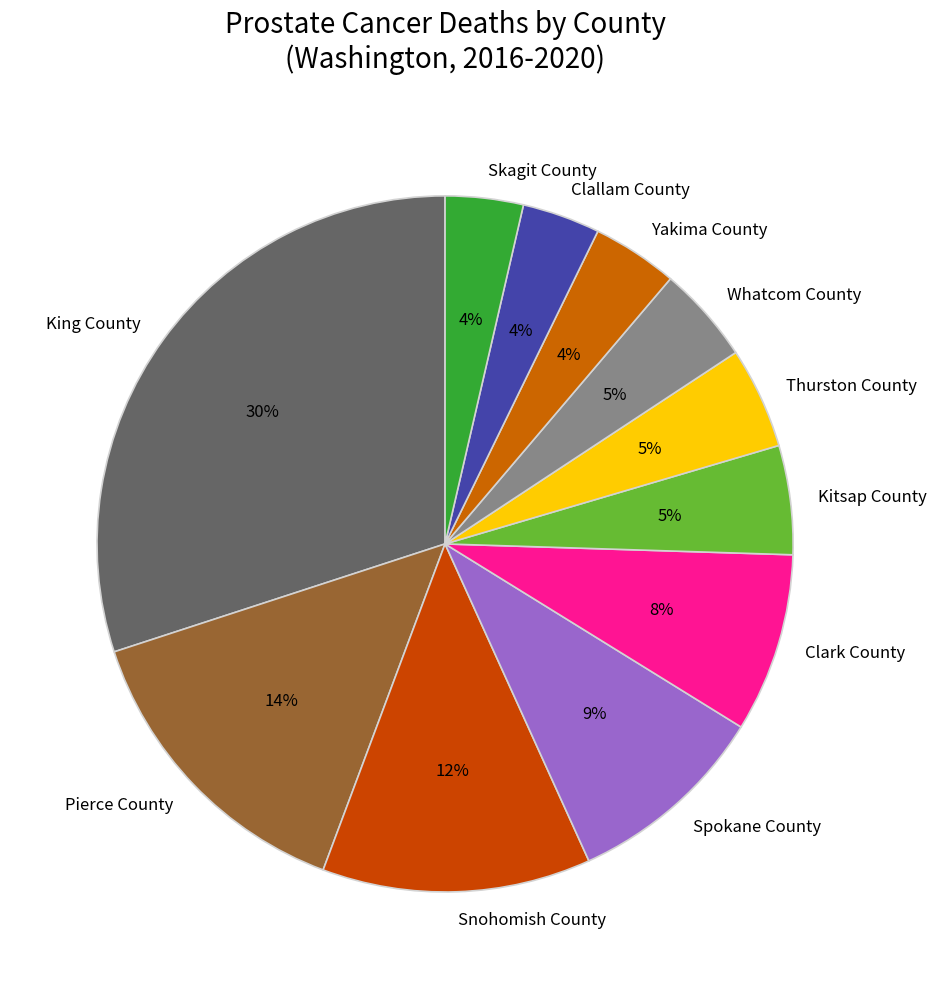

Approximately how many times larger is the value at King County compared to Pierce County?

2.1